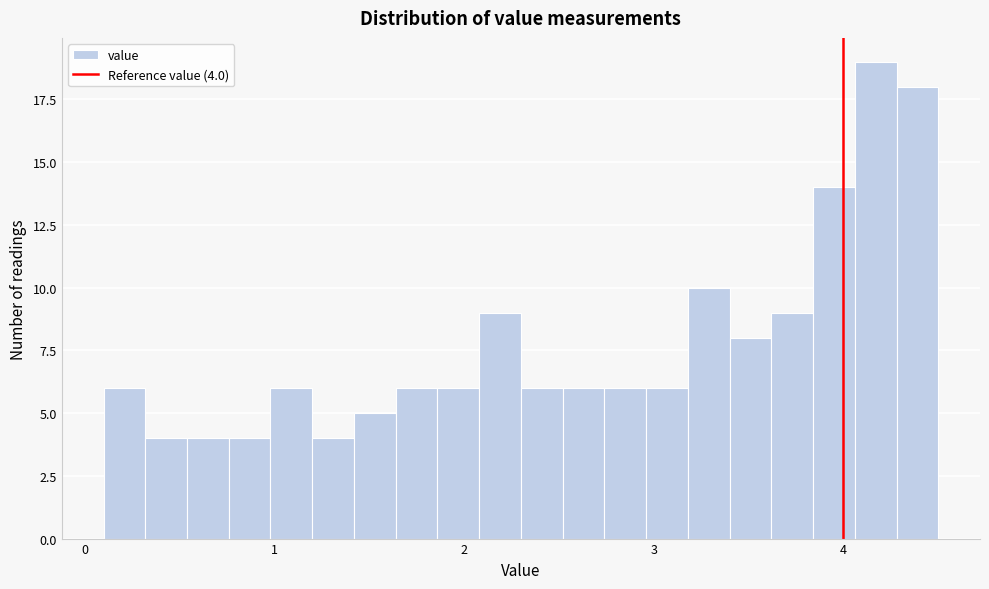

Around what value on the x-axis is the tallest bar? Give the approximate position of its centre, as read against the axis.

4.2